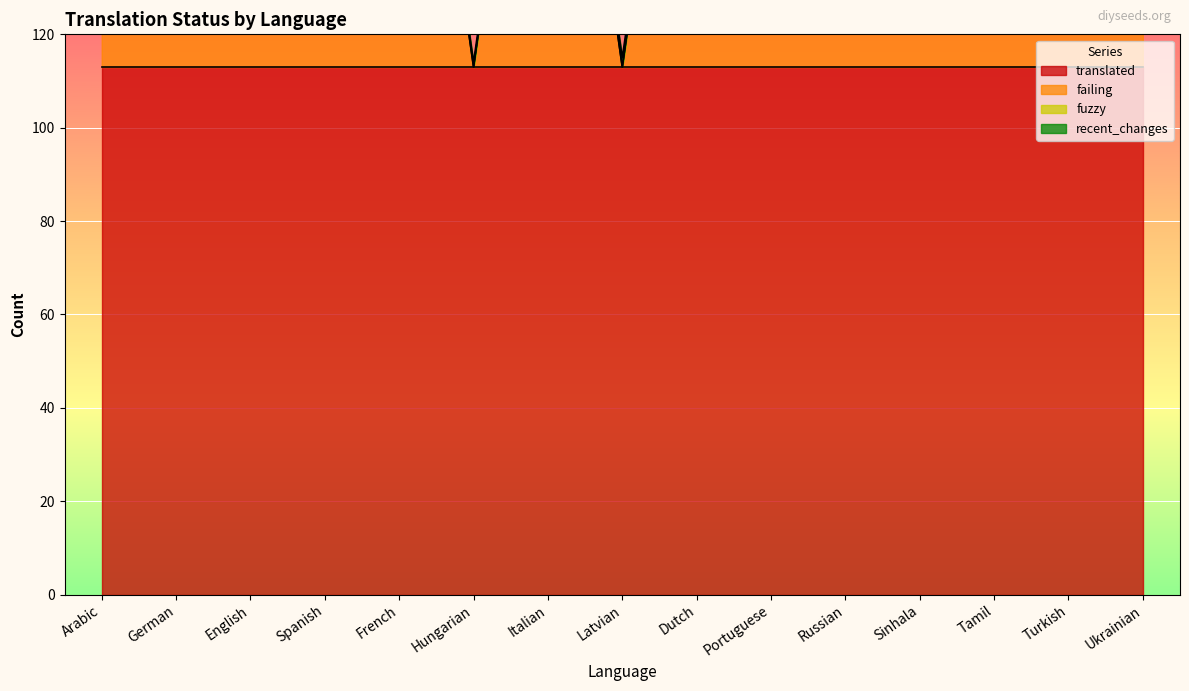

How many lines are shown in the chart?

4